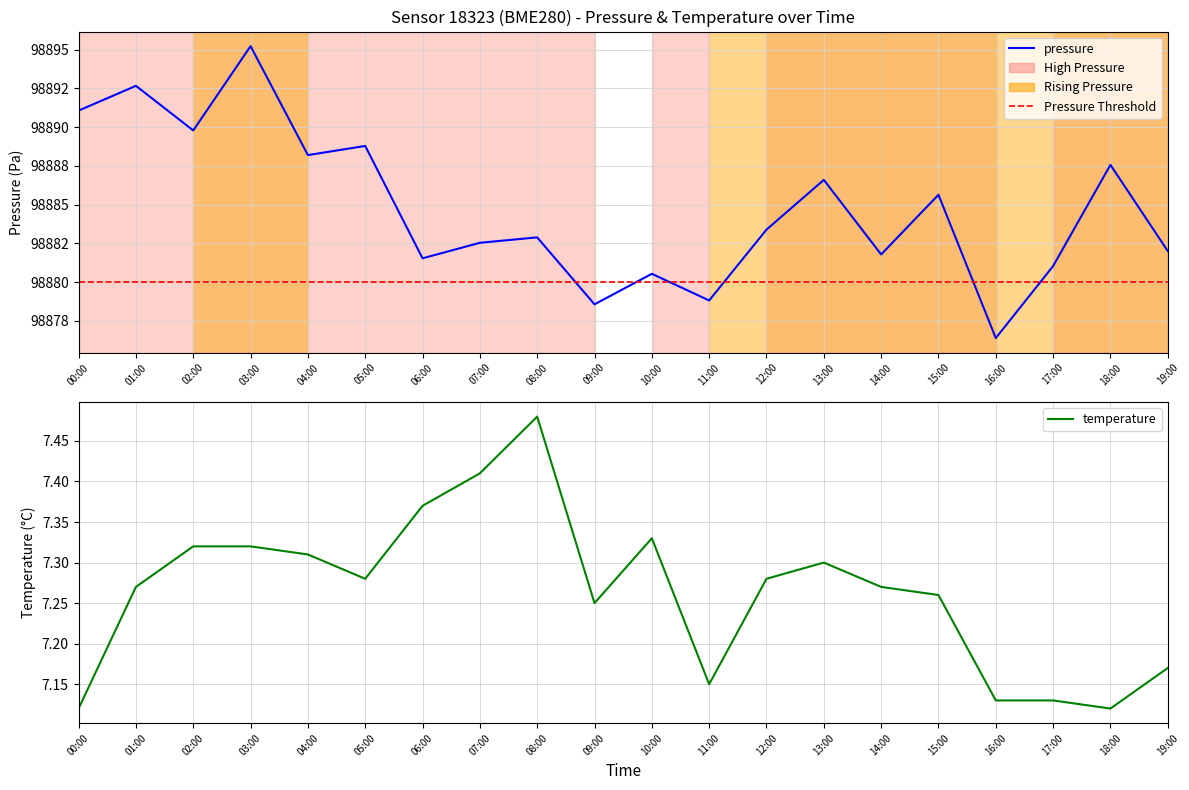

True or false: pressure and temperature cross at least once.

False